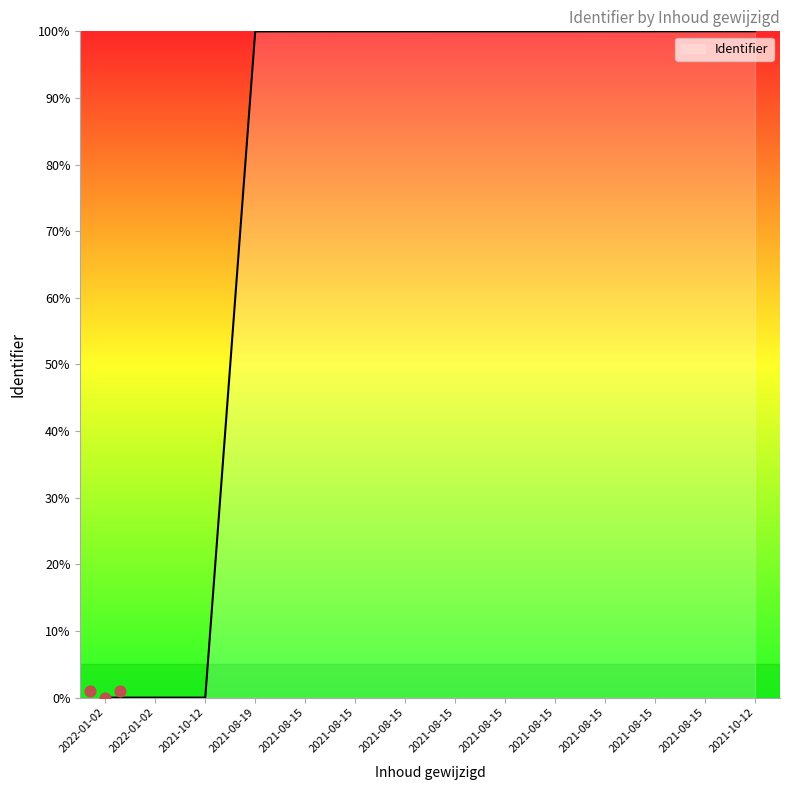

Which has a higher value, 2021-08-15 or 2021-10-12?

2021-08-15